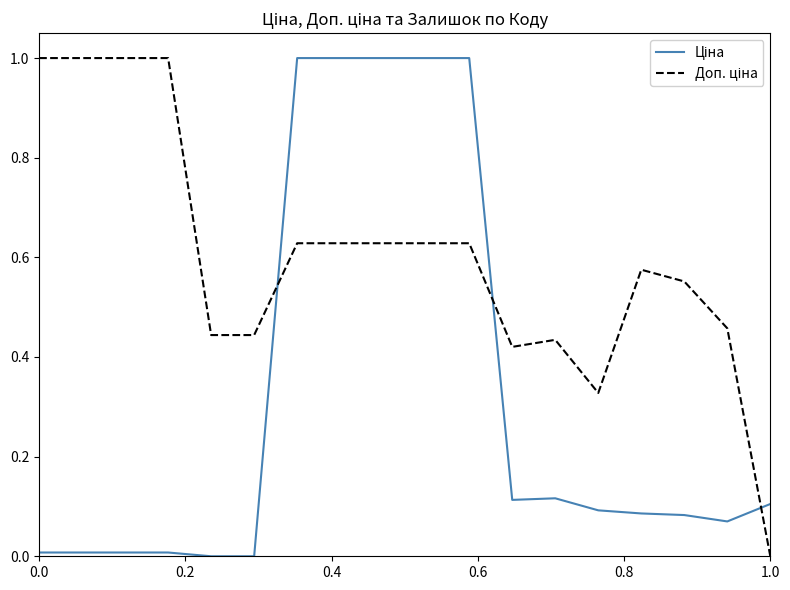

What is the greatest value displayed?

1.0